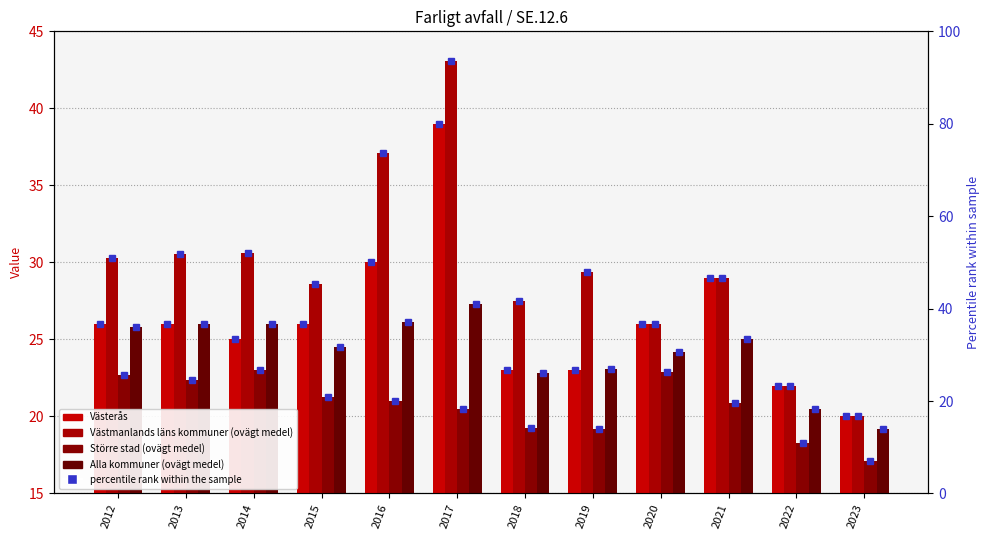

Where is Västerås (rank) nearest to the value 48?

2021